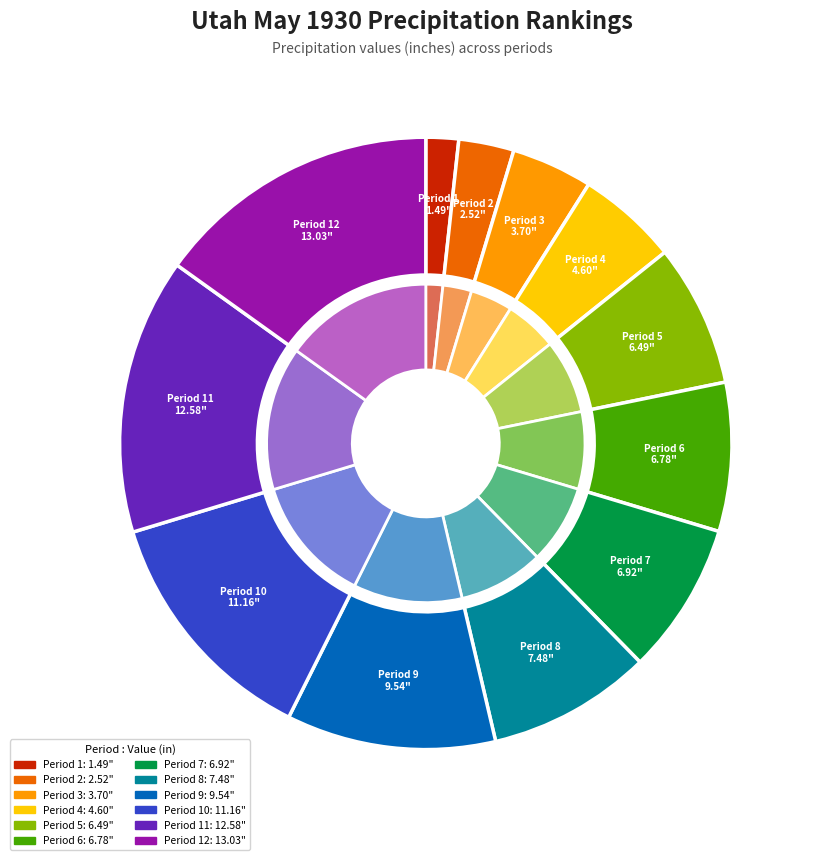

Which slice is the largest?

Period 12